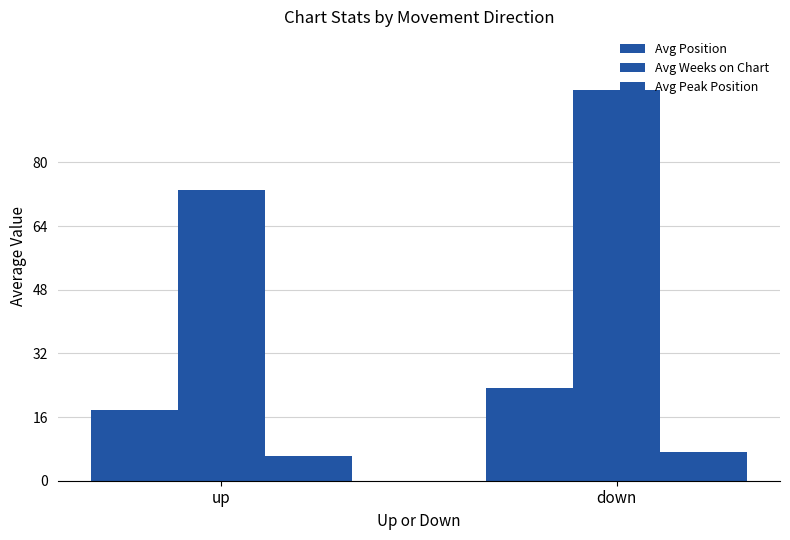

What is the sum of all Avg Weeks on Chart values?

171.2